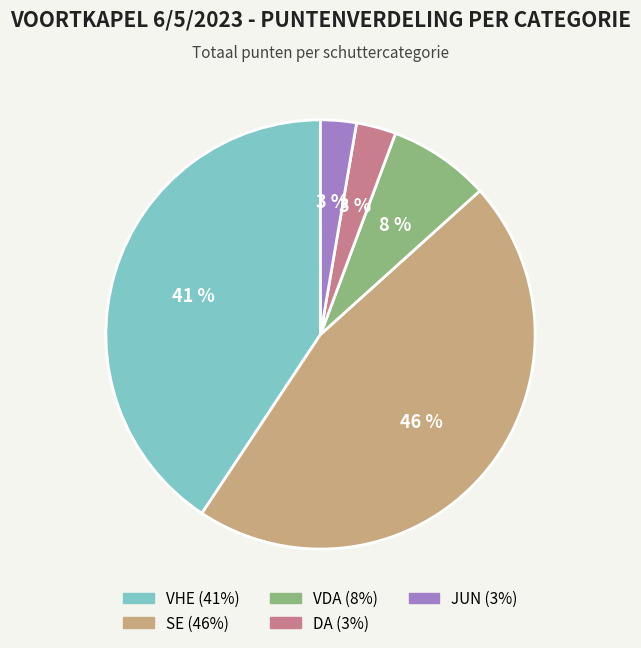

Is it true that VHE is 41% of the pie?

True